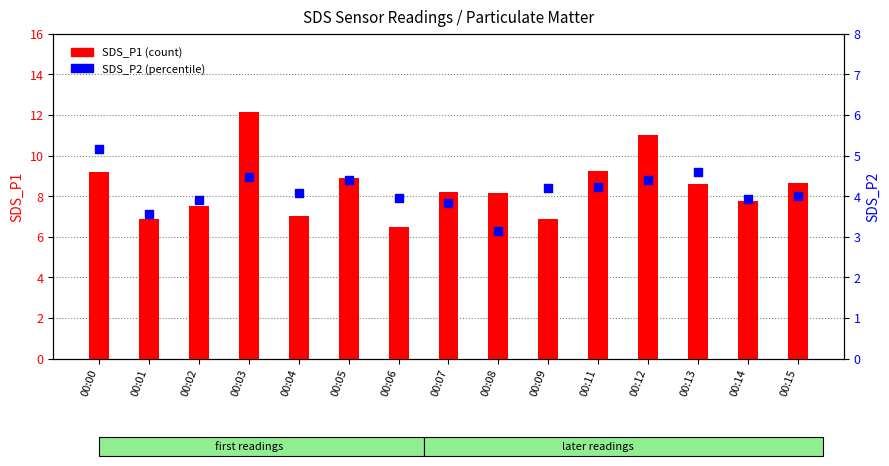

What are all the series names shown in the legend?

SDS_P1 (count), SDS_P2 (percentile)